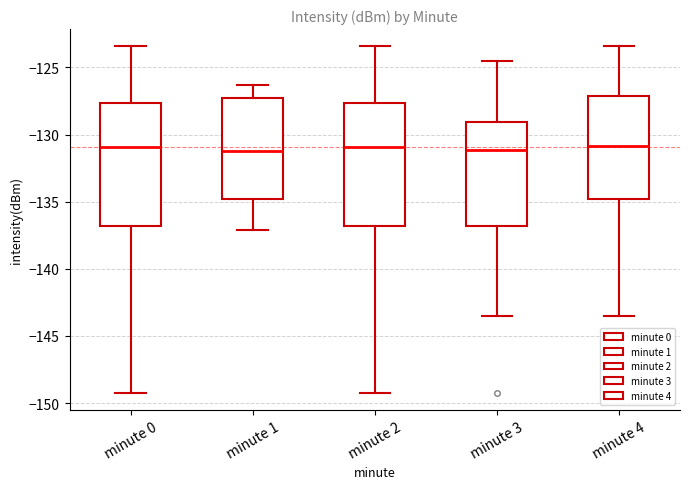

Where is the lower edge of the box for minute 0 on the y-axis? The values are not printed on the chart, so give them approximately, as read against the axis.

-137.0